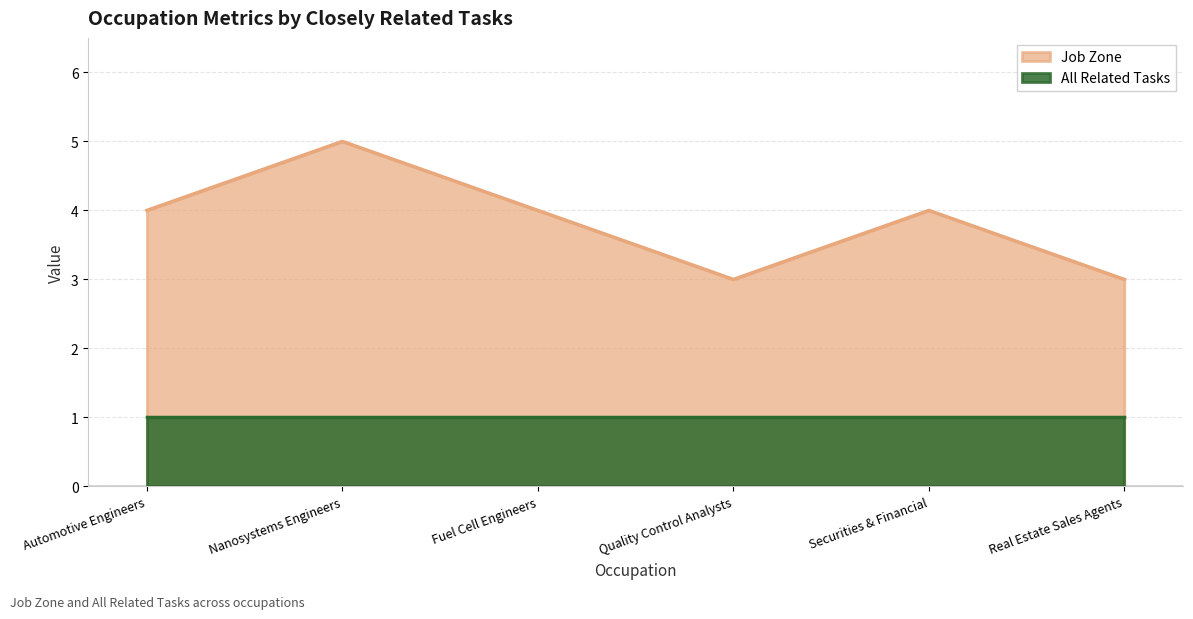

What is the greatest value displayed?

5